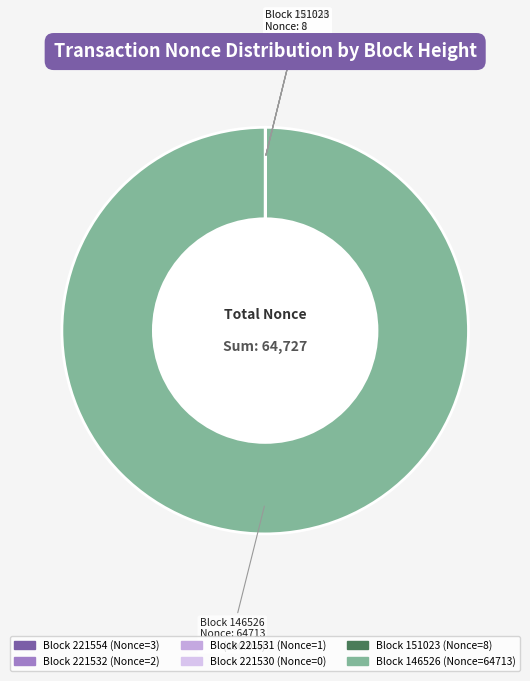

How many segments does this pie chart have?

6